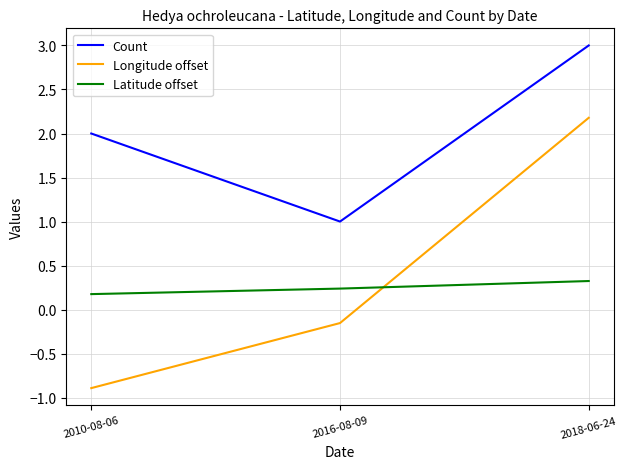

Is this an area chart (filled region under the line)?

No